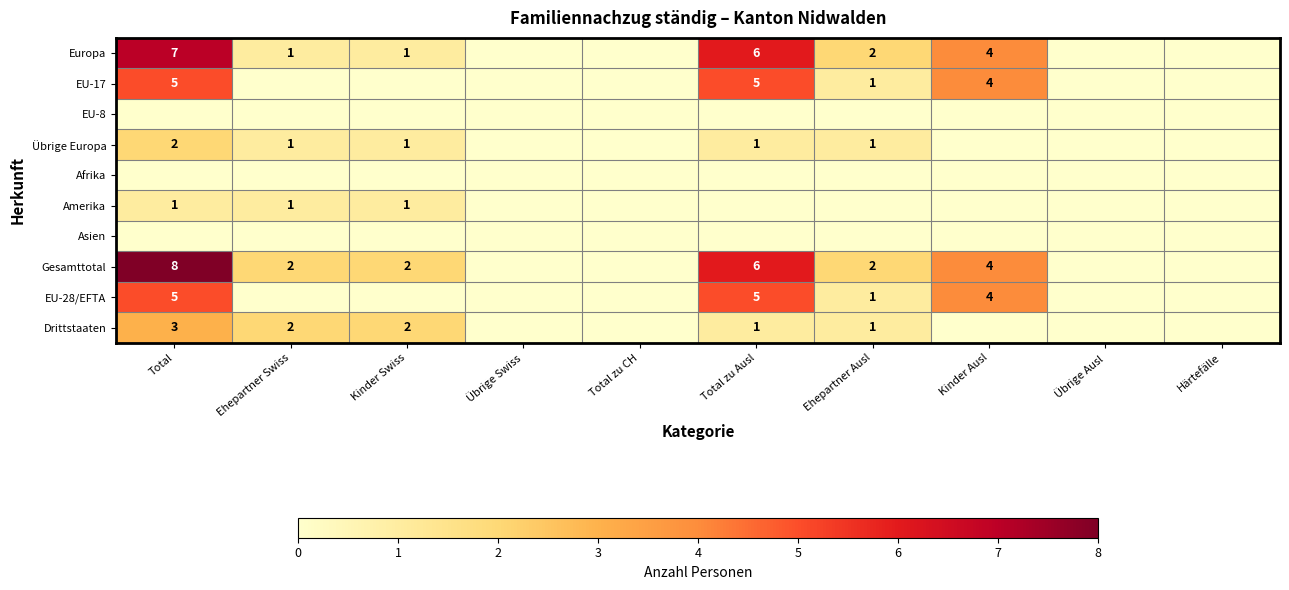

The Europa series shows 6 at Total zu Ausl. True or false?

True